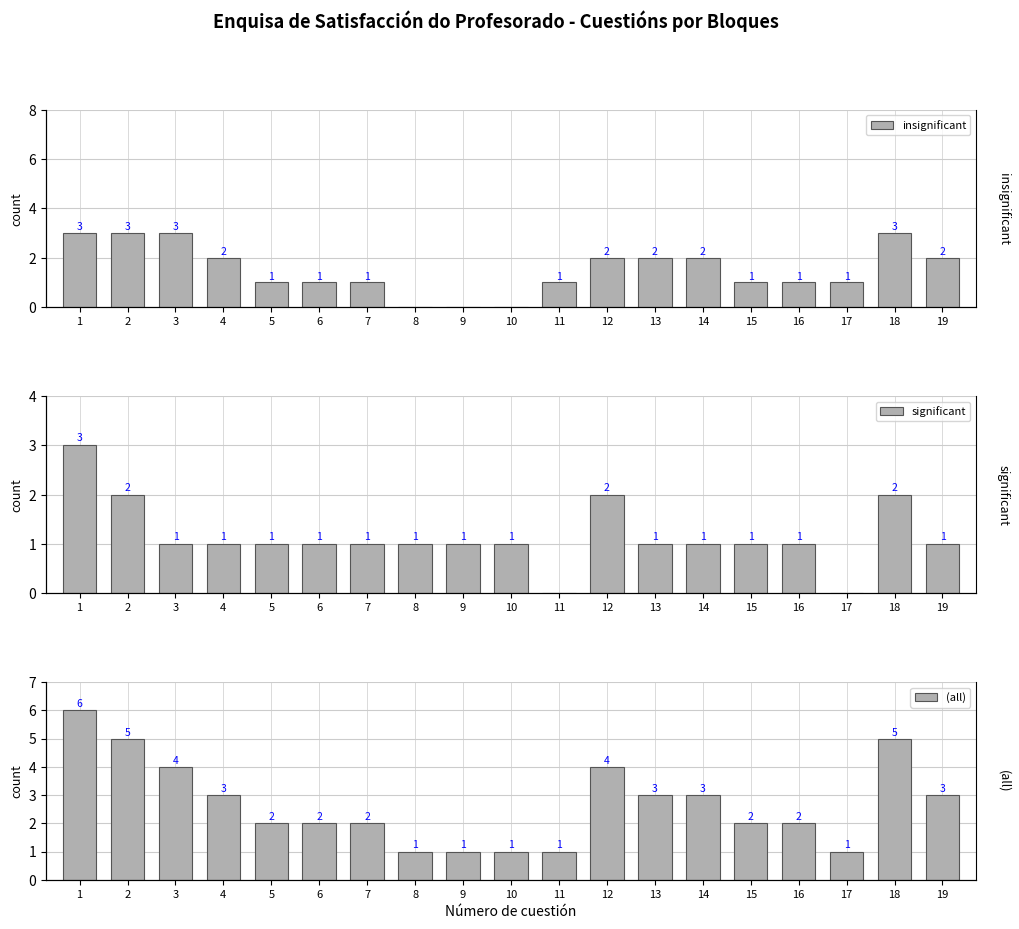

What is the spread (max minus min) of values at 17?

1